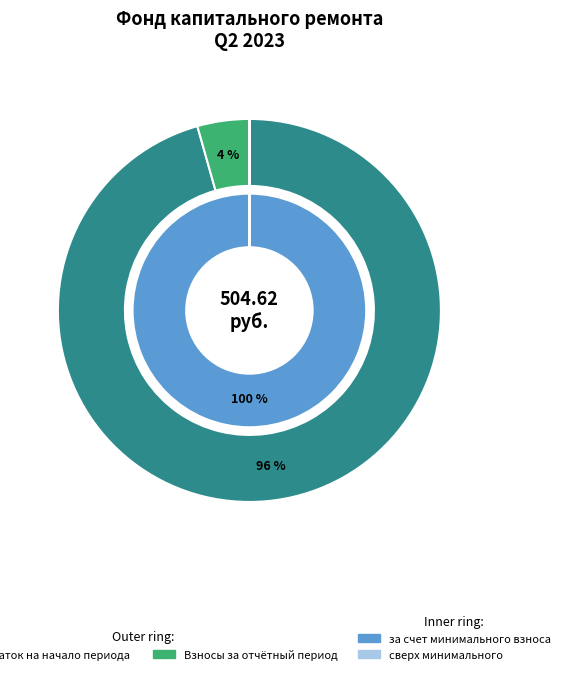

To the nearest percent, what is the average slice percentage?

50%